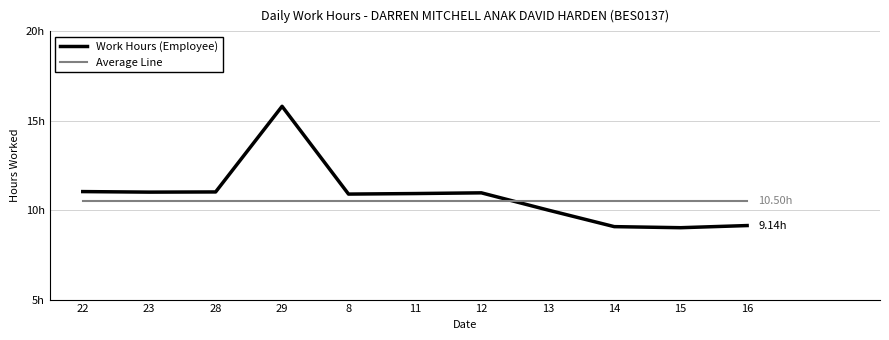

True or false: Work Hours (Employee) and Average Line intersect in this chart.

True